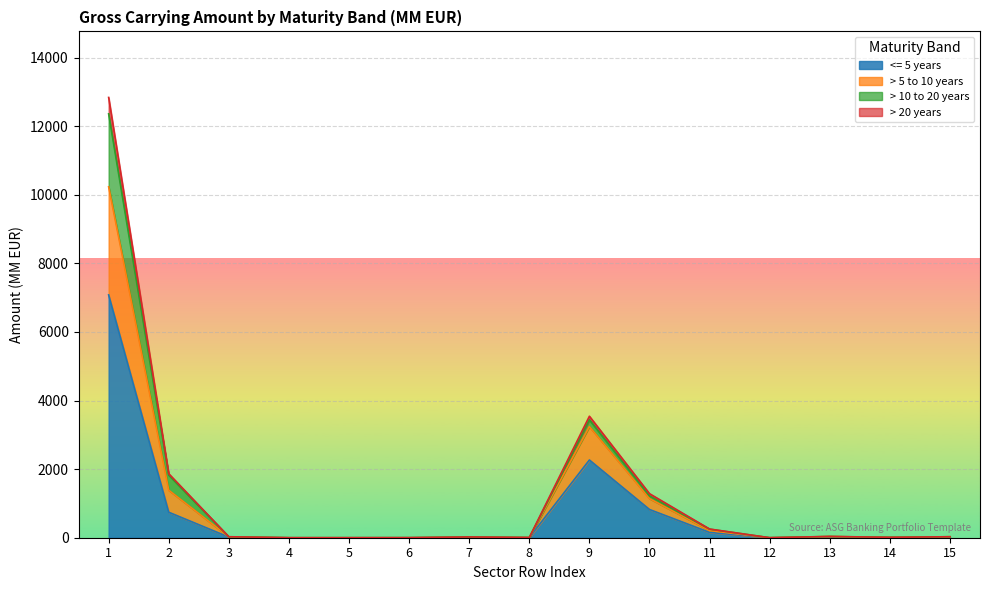

How many lines are shown in the chart?

4